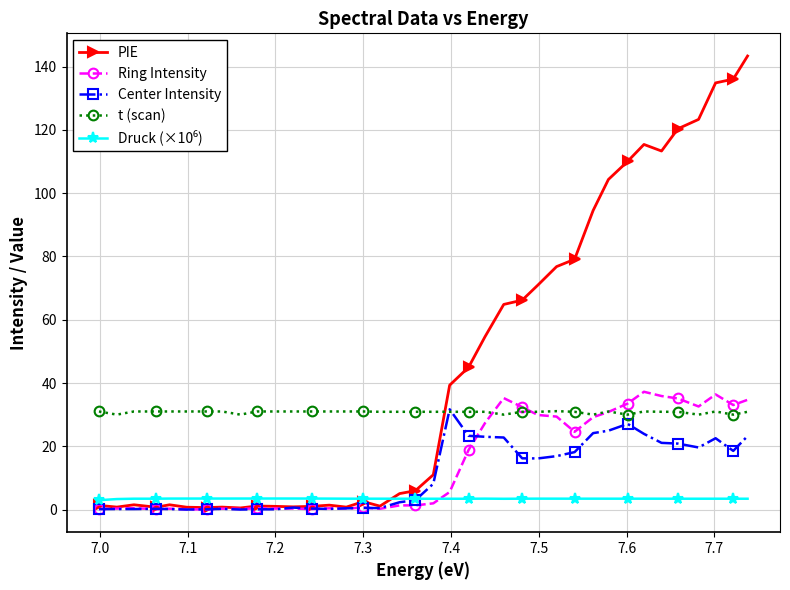

What is the value of the Center Intensity point at the 30th from the left?

24.9